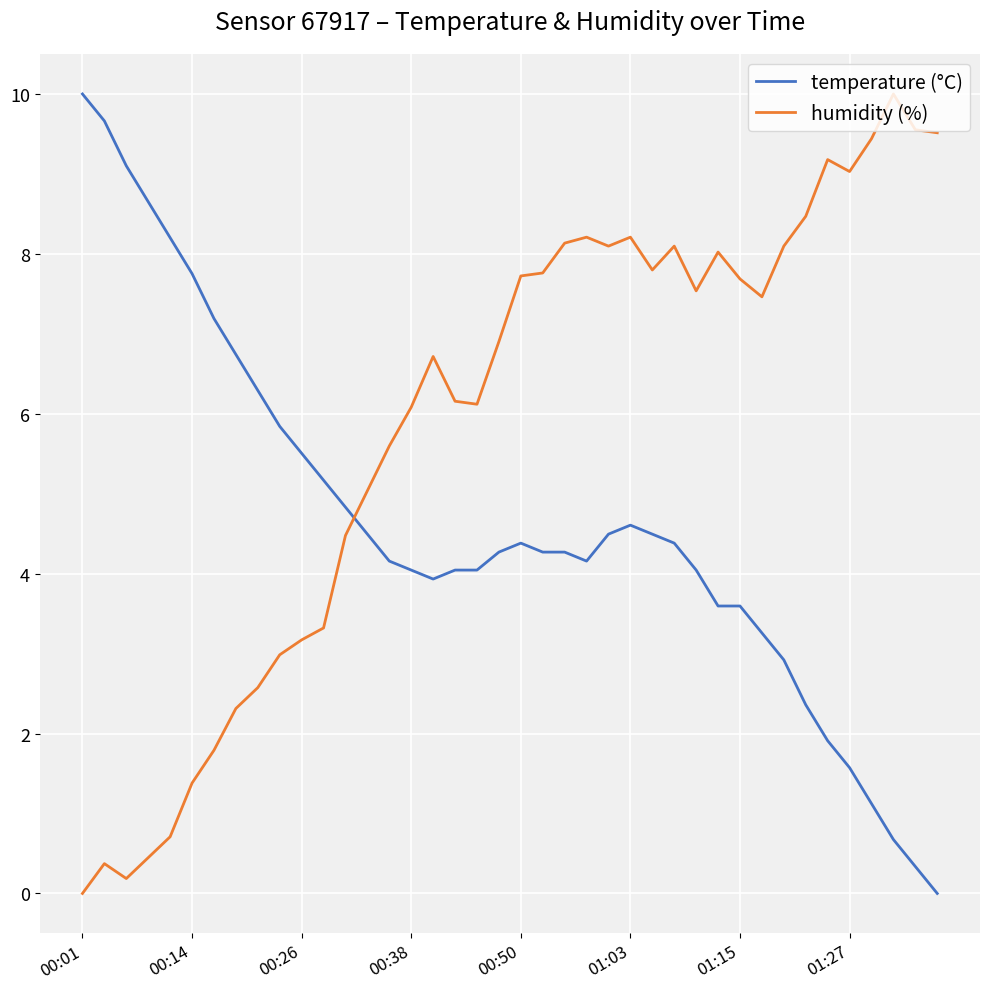

Rank the series by their average value, from highest to lowest.

humidity (%), temperature (°C)